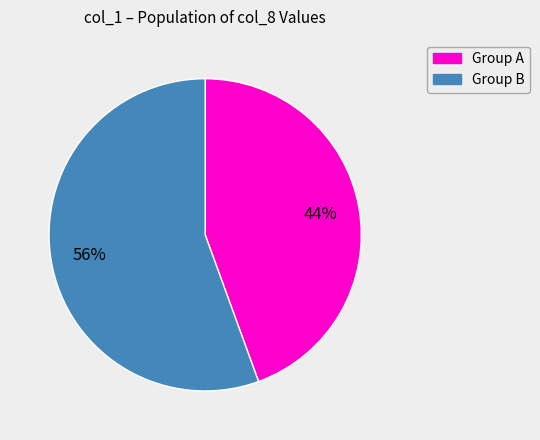

Rank the categories by value from lowest to highest.

Group A, Group B